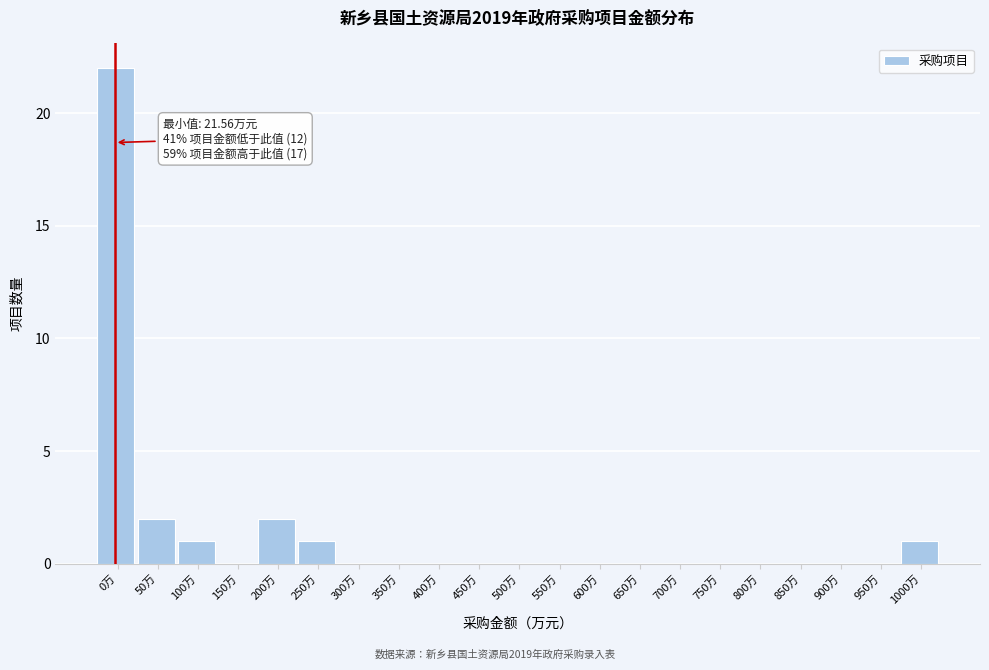

Reading left to right, transcribe all the data shown in this chart.

0万=22	50万=2	100万=1	150万=0	200万=2	250万=1	300万=0	350万=0	400万=0	450万=0	500万=0	550万=0	600万=0	650万=0	700万=0	750万=0	800万=0	850万=0	900万=0	950万=0	1000万=1